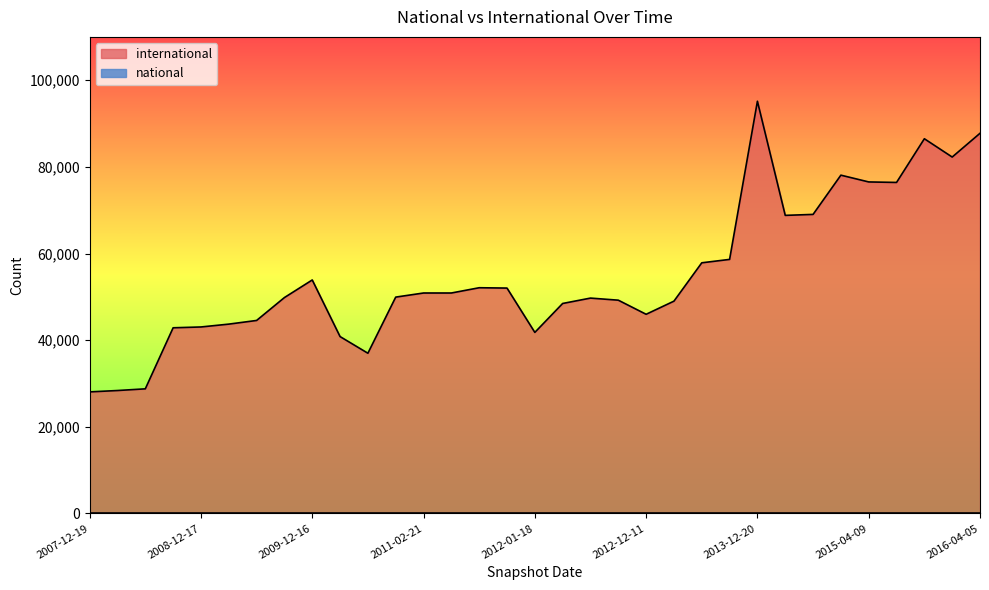

What is the difference between the highest and lowest values at 2015-04-09?

76519